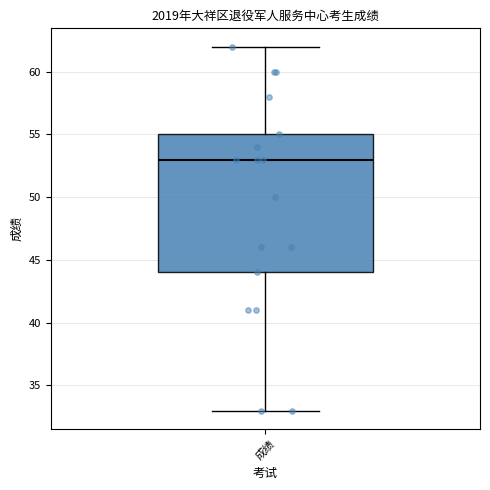

Read this box plot against the y-axis: the position of the median line, the range covered by the box, and the ends of both whiskers. The values are not printed on the chart, so give them approximately, as read against the axis.

median 53, box 44 to 55, whiskers 33 to 62